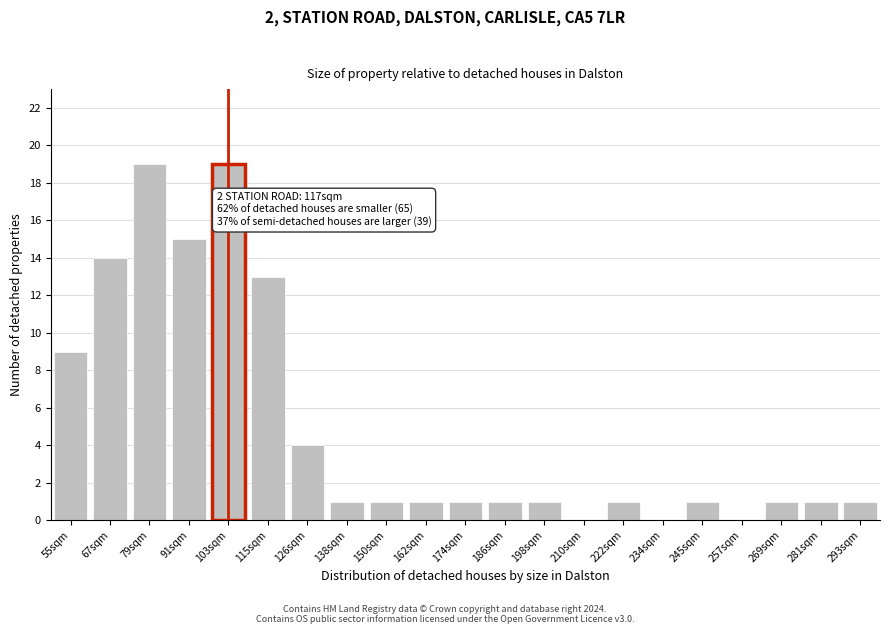

Reading left to right, transcribe all the data shown in this chart.

55sqm=9	67sqm=14	79sqm=19	91sqm=15	103sqm=19	115sqm=13	126sqm=4	138sqm=1	150sqm=1	162sqm=1	174sqm=1	186sqm=1	198sqm=1	210sqm=0	222sqm=1	234sqm=0	245sqm=1	257sqm=0	269sqm=1	281sqm=1	293sqm=1